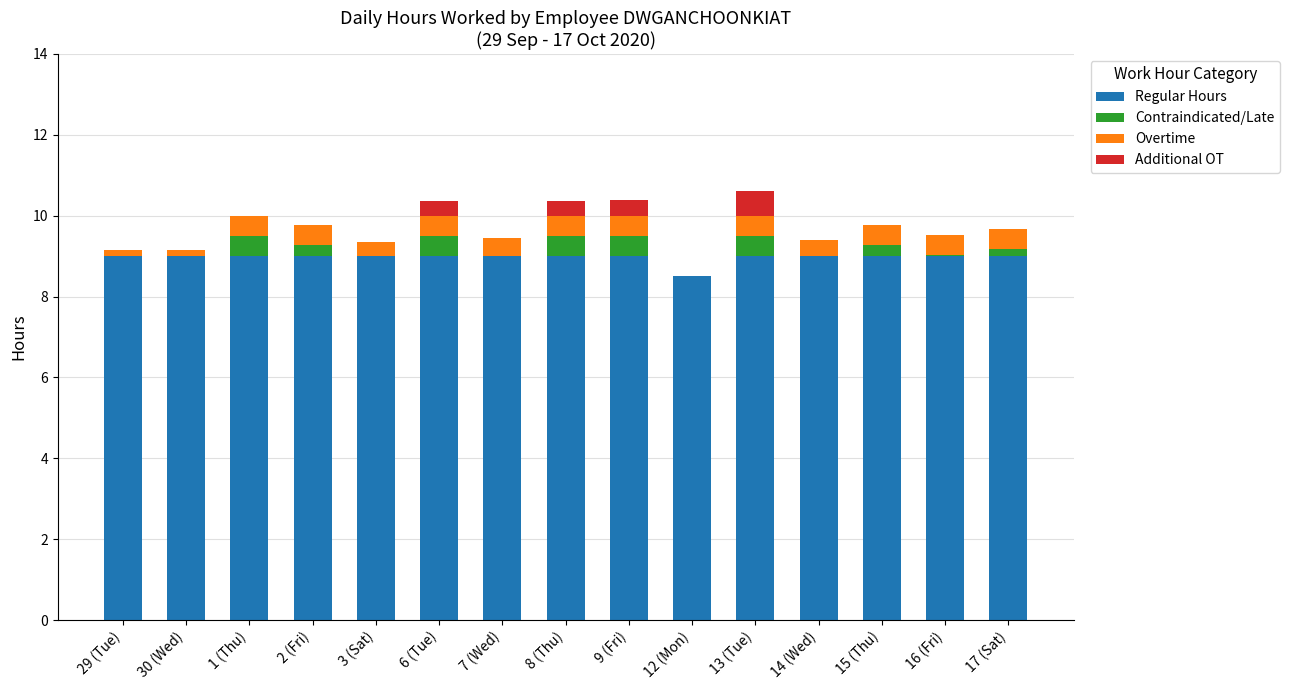

How many Regular Hours values are between 9 and 10?

14